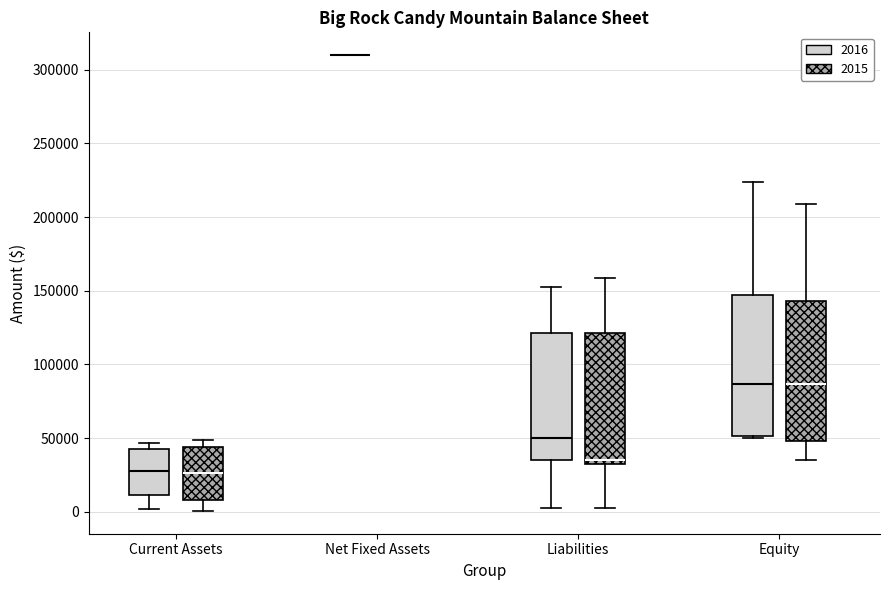

Where is the upper edge of the box for Equity (2015) on the y-axis? The values are not printed on the chart, so give them approximately, as read against the axis.

145000